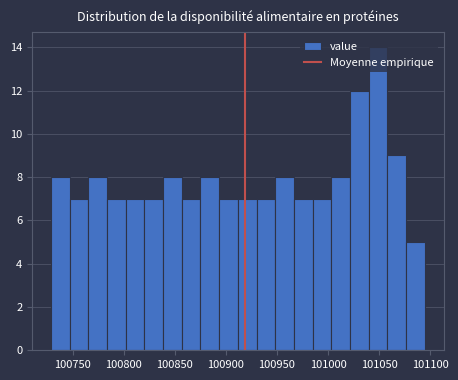

Around what value on the x-axis is the tallest bar? Give the approximate position of its centre, as read against the axis.

101050